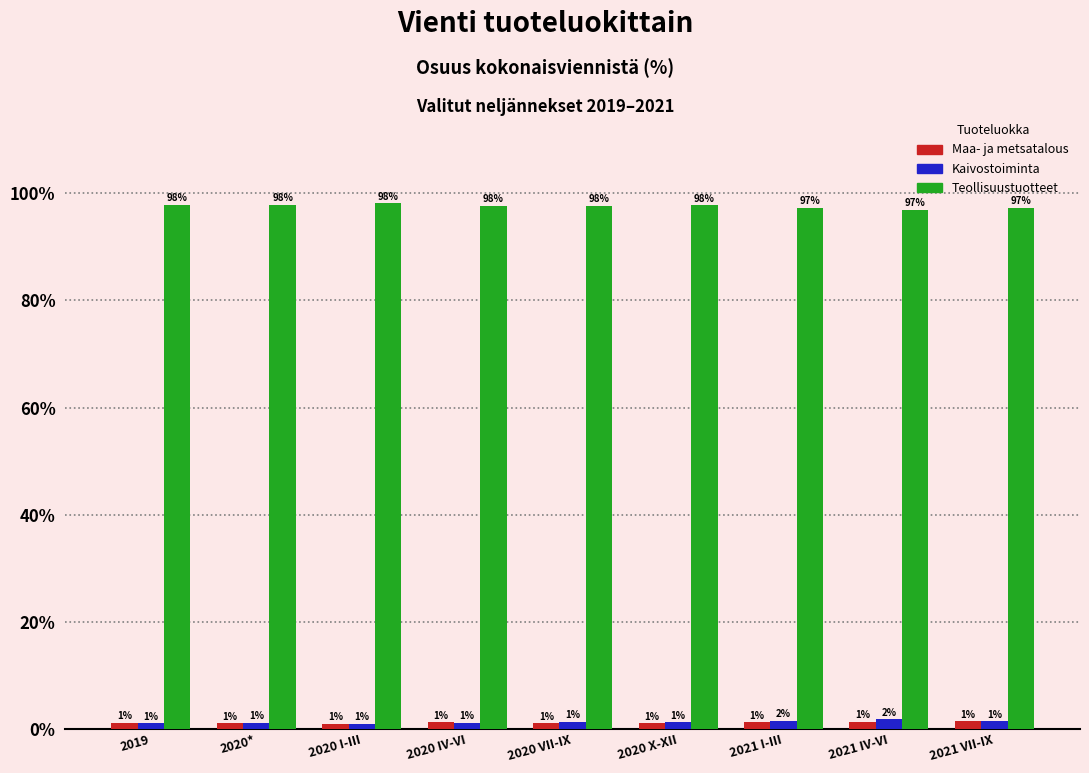

At which label does Teollisuustuotteet first exceed 97?

2019